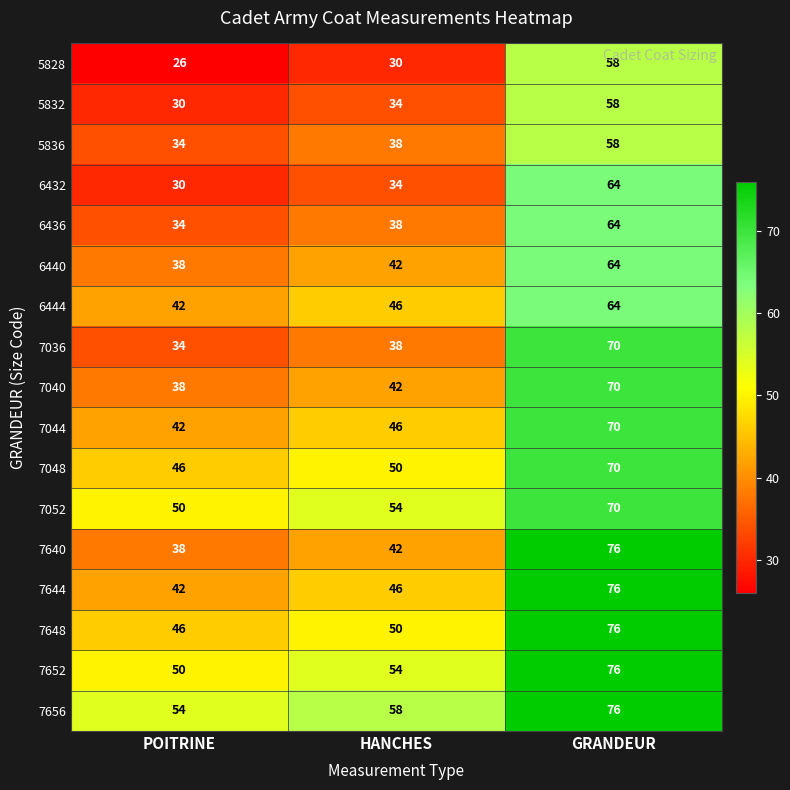

Rank the categories by 6436 value from highest to lowest.

GRANDEUR, HANCHES, POITRINE